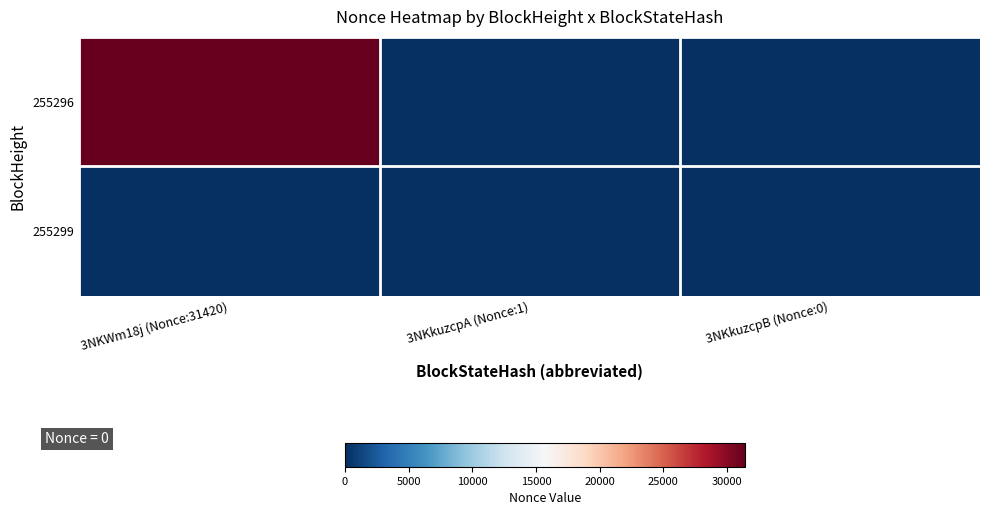

Between 3NKWm18j (Nonce:31420) and 3NKkuzcpB (Nonce:0), which is larger?

3NKWm18j (Nonce:31420)